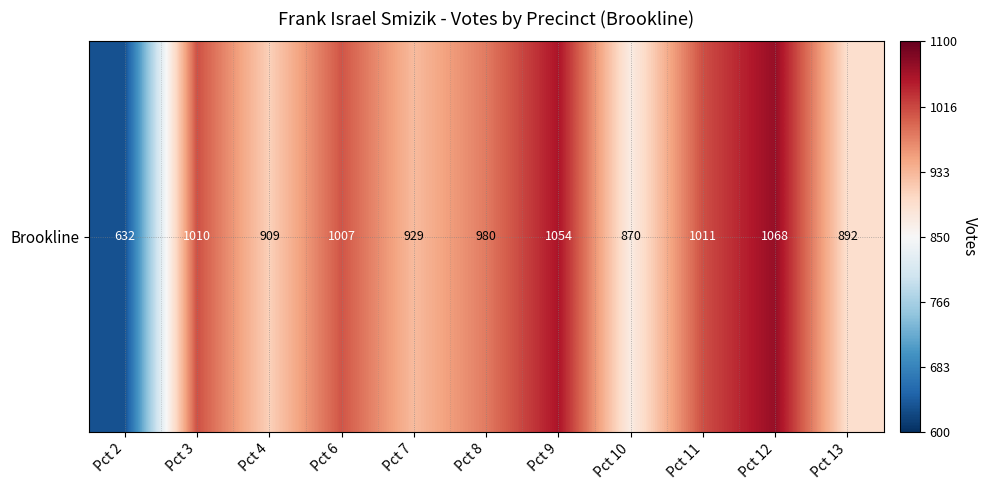

What is the sum of the values at Pct 4 and Pct 8?

1889